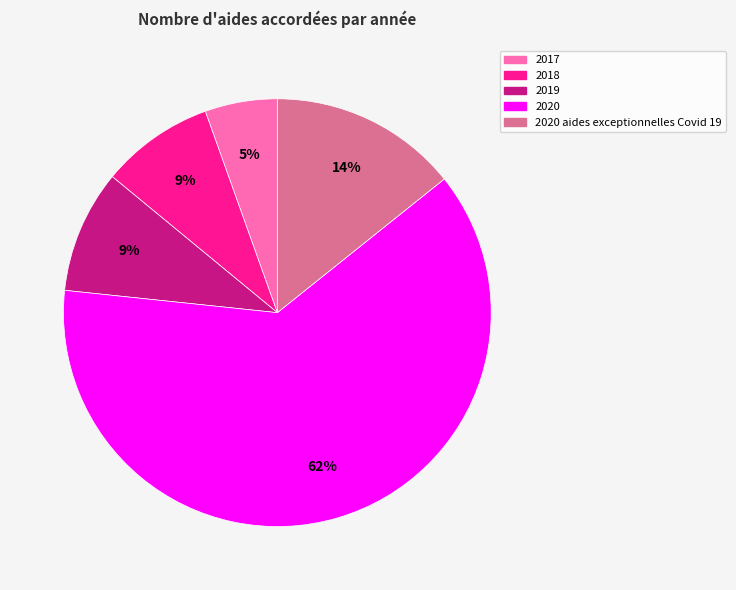

Is there a majority slice in this chart?

Yes